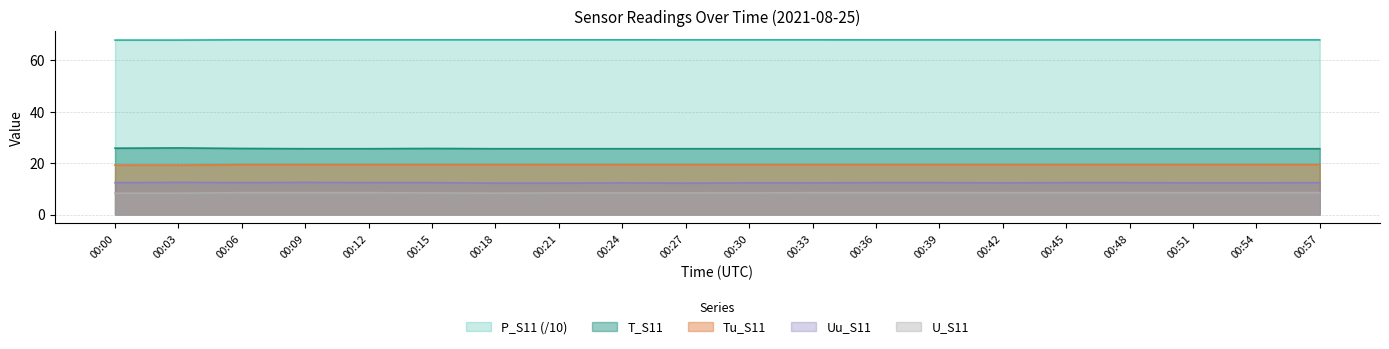

At which category does Uu_S11 reach its first local valley?

00:06